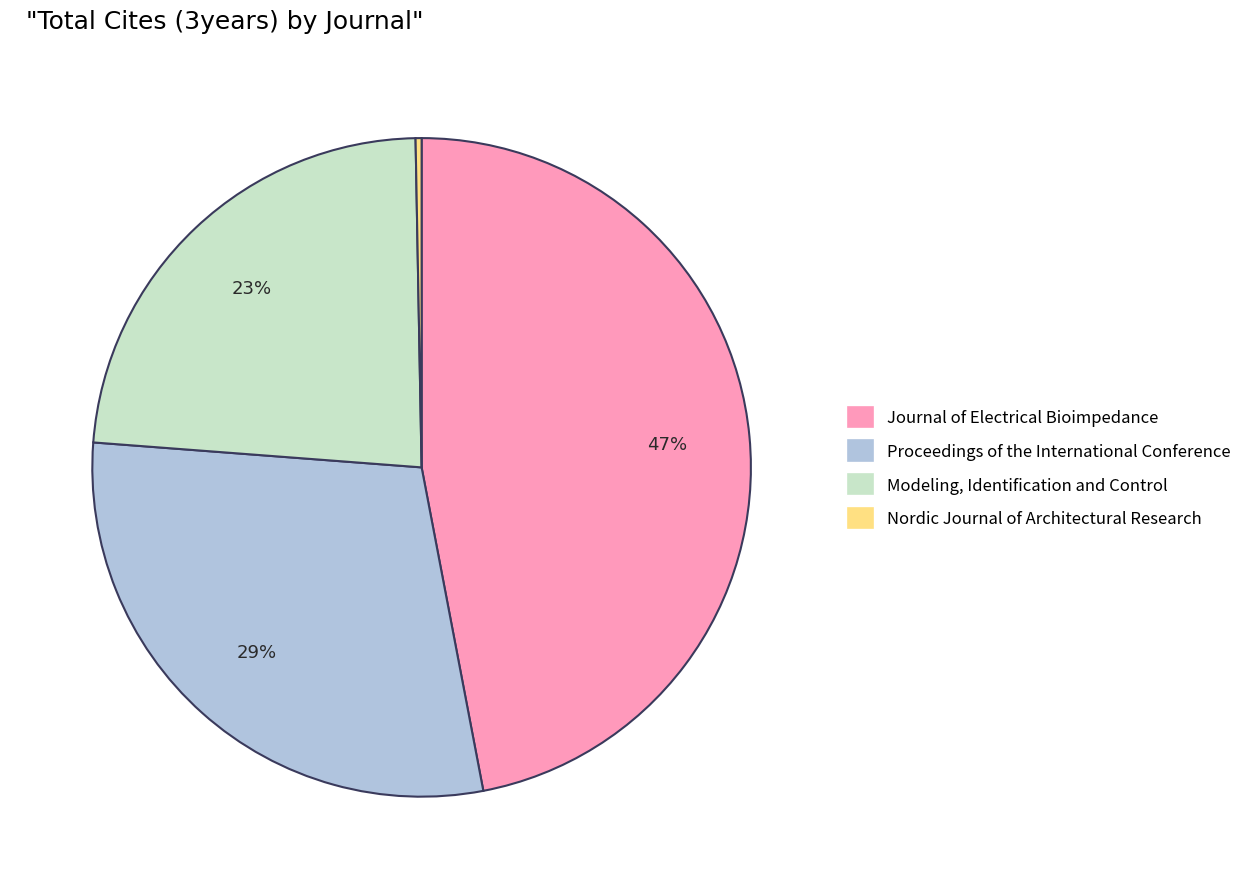

Count the number of slices in the pie.

4